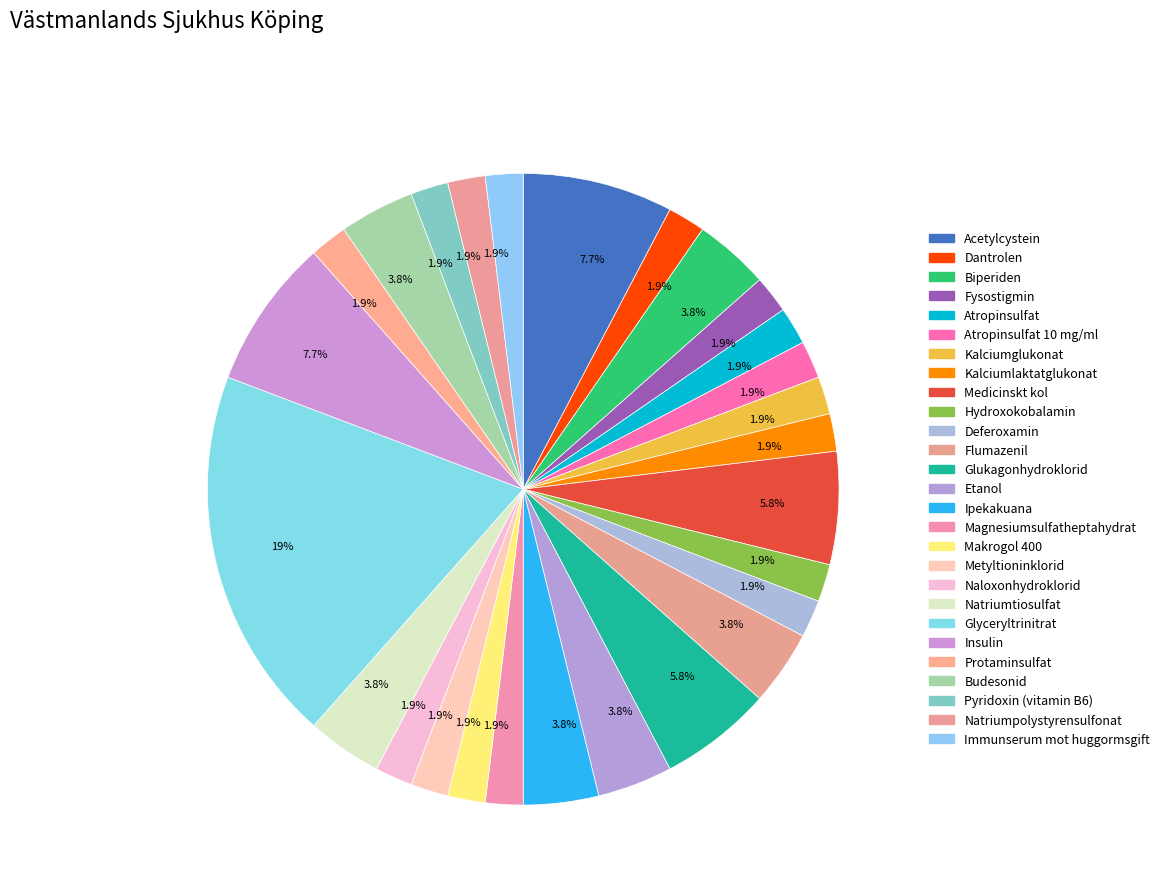

Rank the categories by value from highest to lowest.

Glyceryltrinitrat, Acetylcystein, Insulin, Medicinskt kol, Glukagonhydroklorid, Biperiden, Flumazenil, Etanol, Ipekakuana, Natriumtiosulfat, Budesonid, Dantrolen, Fysostigmin, Atropinsulfat, Atropinsulfat 10 mg/ml, Kalciumglukonat, Kalciumlaktatglukonat, Hydroxokobalamin, Deferoxamin, Magnesiumsulfatheptahydrat, Makrogol 400, Metyltioninklorid, Naloxonhydroklorid, Protaminsulfat, Pyridoxin (vitamin B6), Natriumpolystyrensulfonat, Immunserum mot huggormsgift